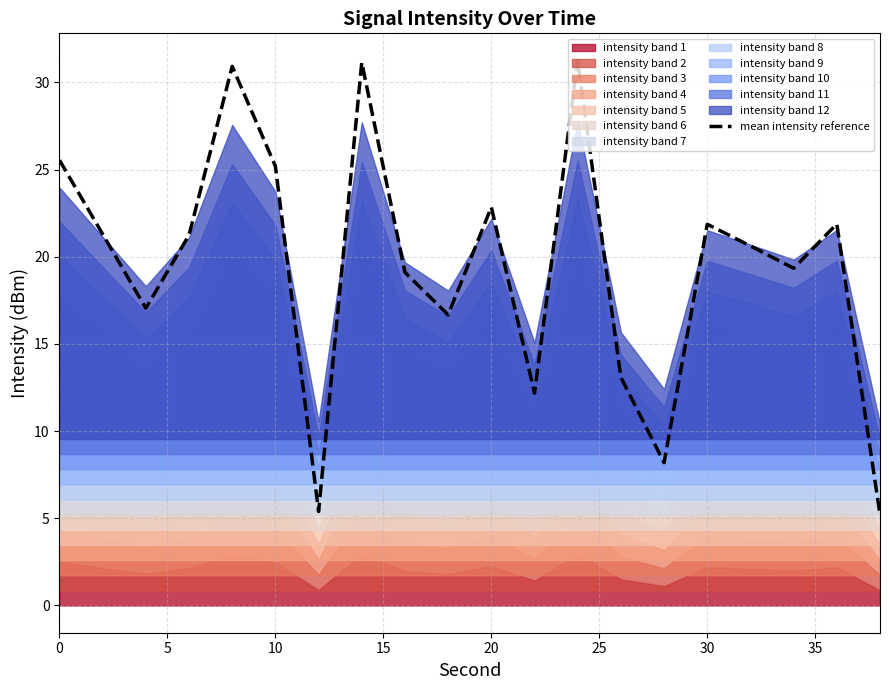

Does the chart have visible grid lines?

Yes